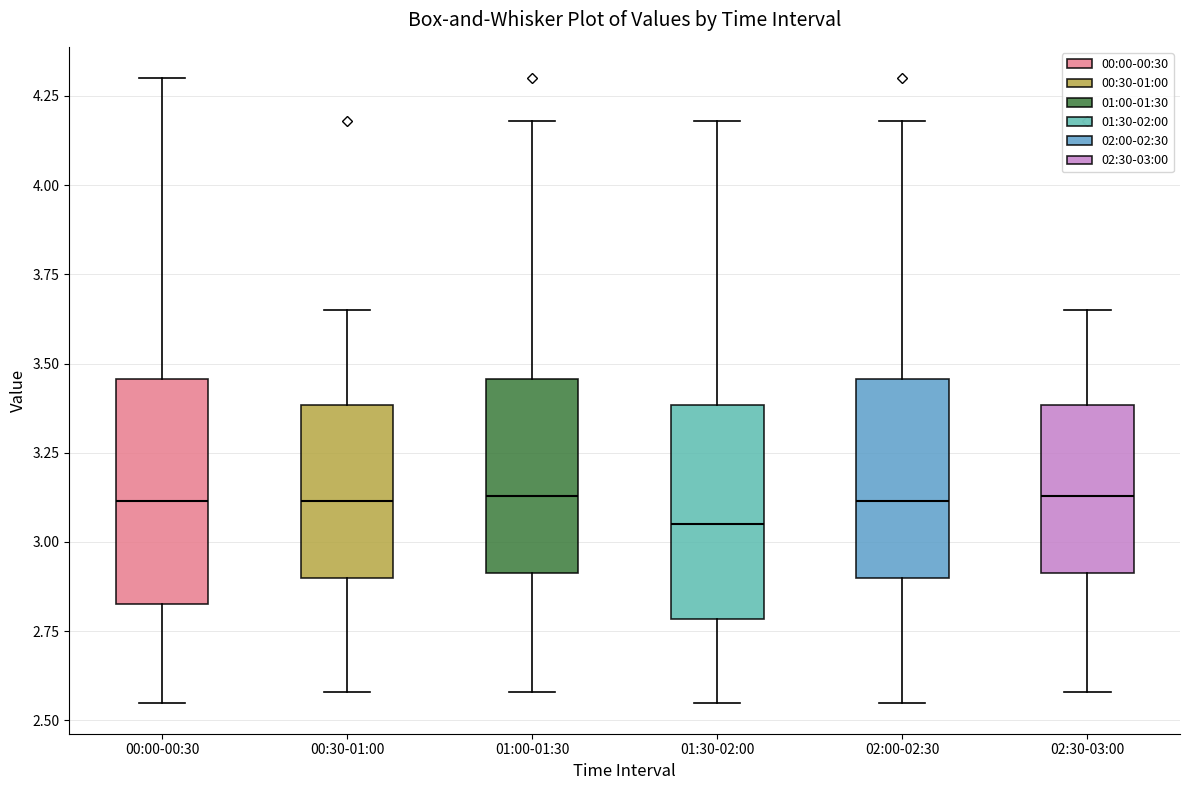

Reading left to right, transcribe this box plot: for each box, give where its median line is, the range the box spans, and where its two whiskers end, as read against the y-axis. The values are not printed on the chart, so give them approximately, as read against the axis.

00:00-00:30: median 3.10, box 2.85 to 3.45, whiskers 2.55 to 4.30
00:30-01:00: median 3.10, box 2.90 to 3.40, whiskers 2.60 to 3.65
01:00-01:30: median 3.15, box 2.90 to 3.45, whiskers 2.60 to 4.20
01:30-02:00: median 3.05, box 2.80 to 3.40, whiskers 2.55 to 4.20
02:00-02:30: median 3.10, box 2.90 to 3.45, whiskers 2.55 to 4.20
02:30-03:00: median 3.15, box 2.90 to 3.40, whiskers 2.60 to 3.65